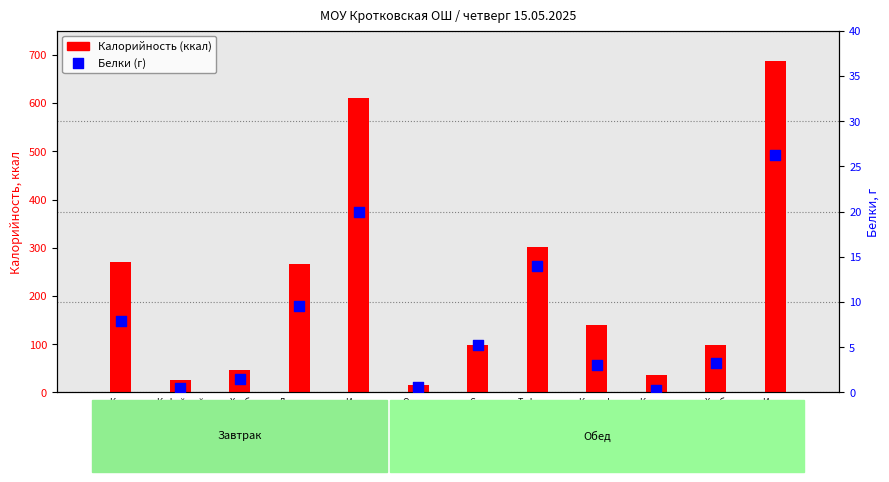

Which series reaches the minimum Y coordinate?

Белки (г)